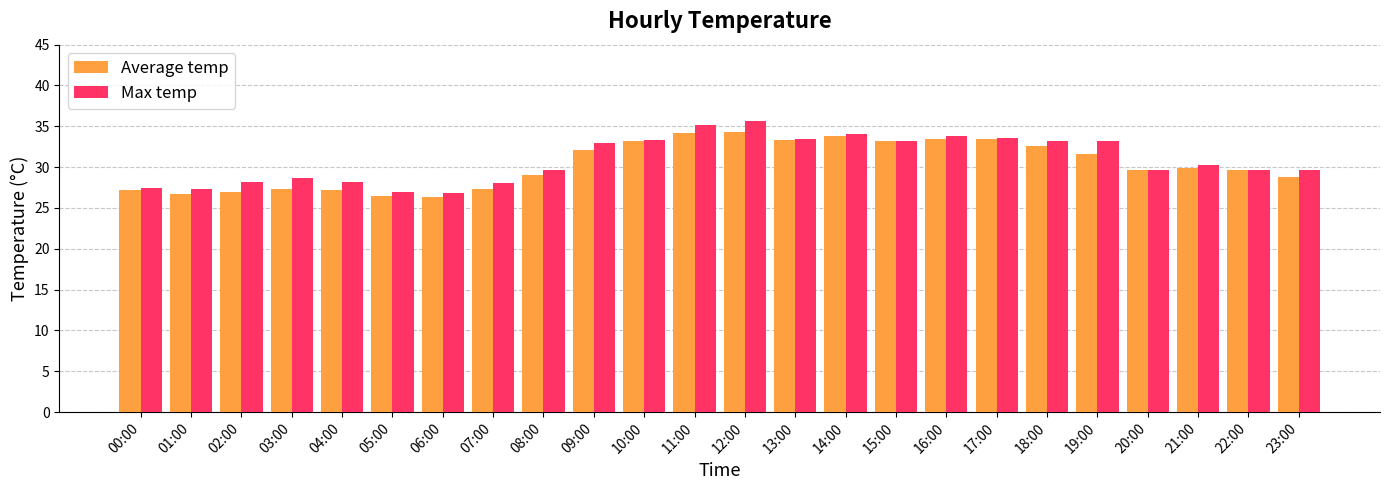

What is the difference between the maximum and minimum values in the Max temp series?

8.8